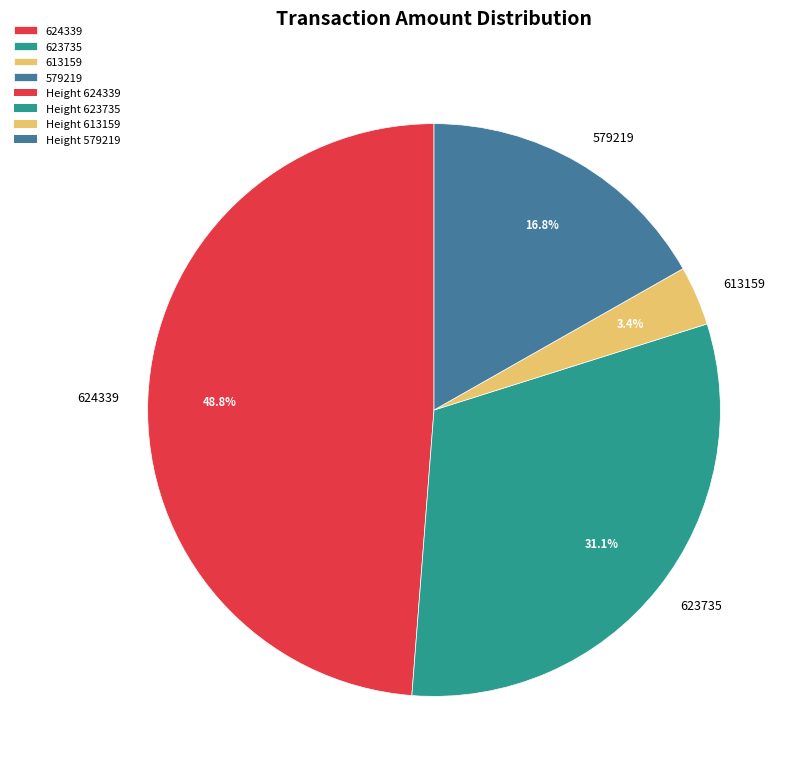

Which slice is the largest?

624339